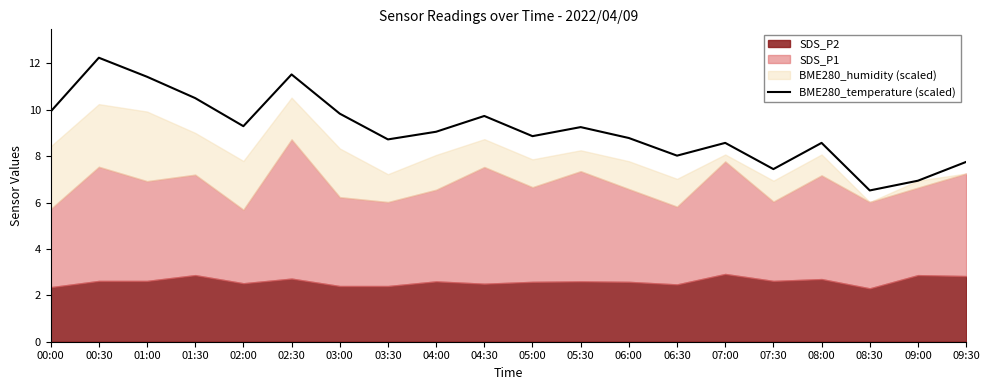

What position from the right is 04:00?

12